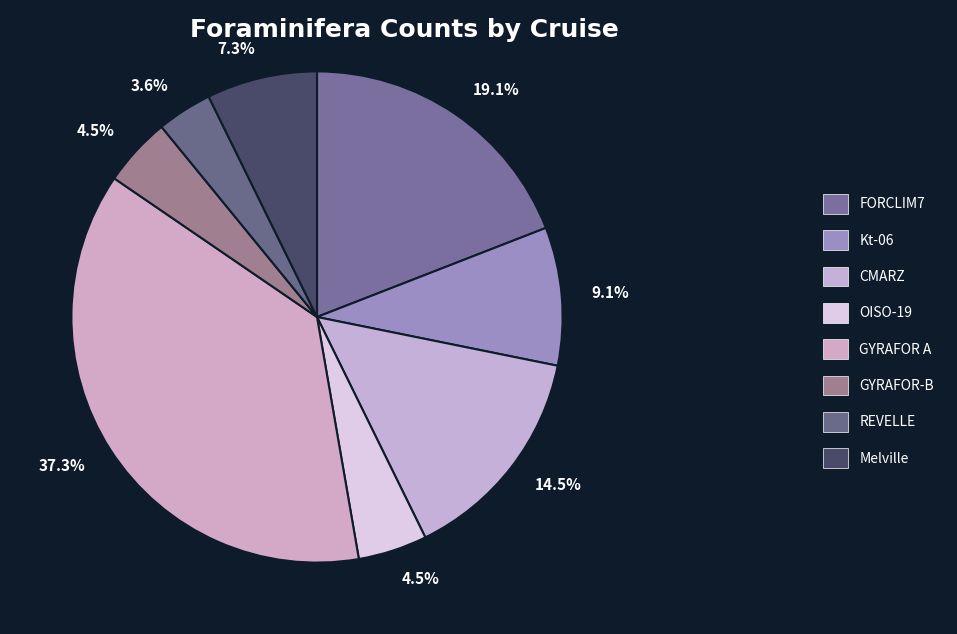

How many segments does this pie chart have?

8